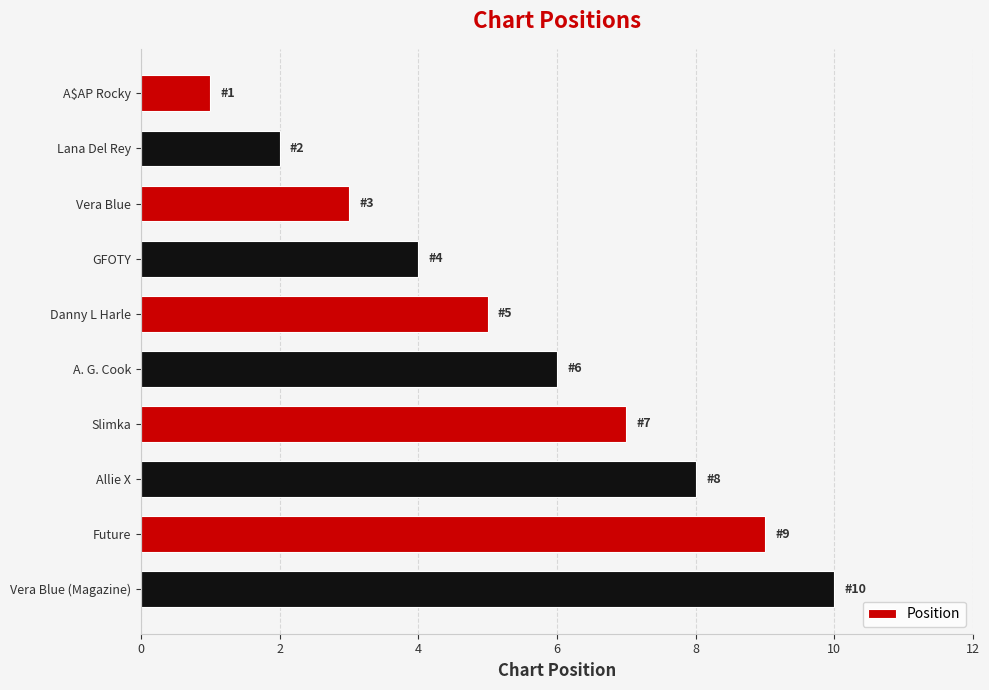

Count the values in the range 3 to 8.

6